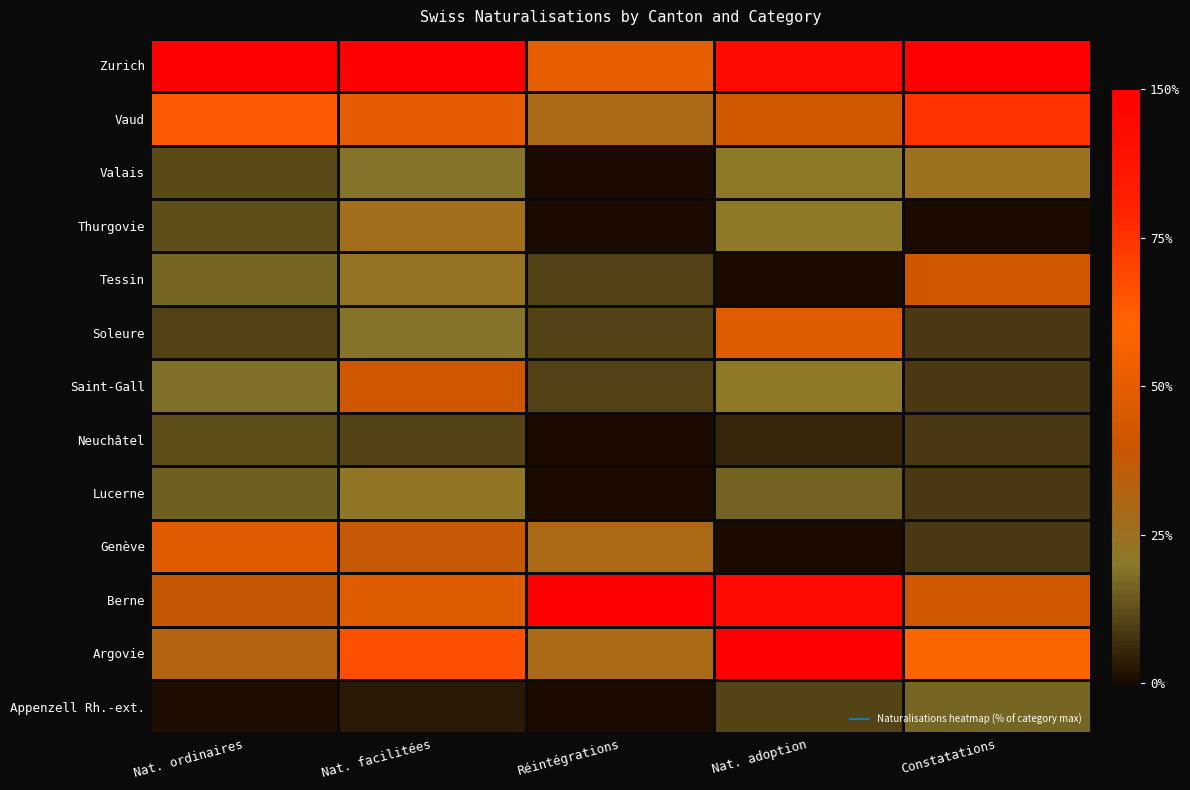

What is the greatest value displayed?

150.0